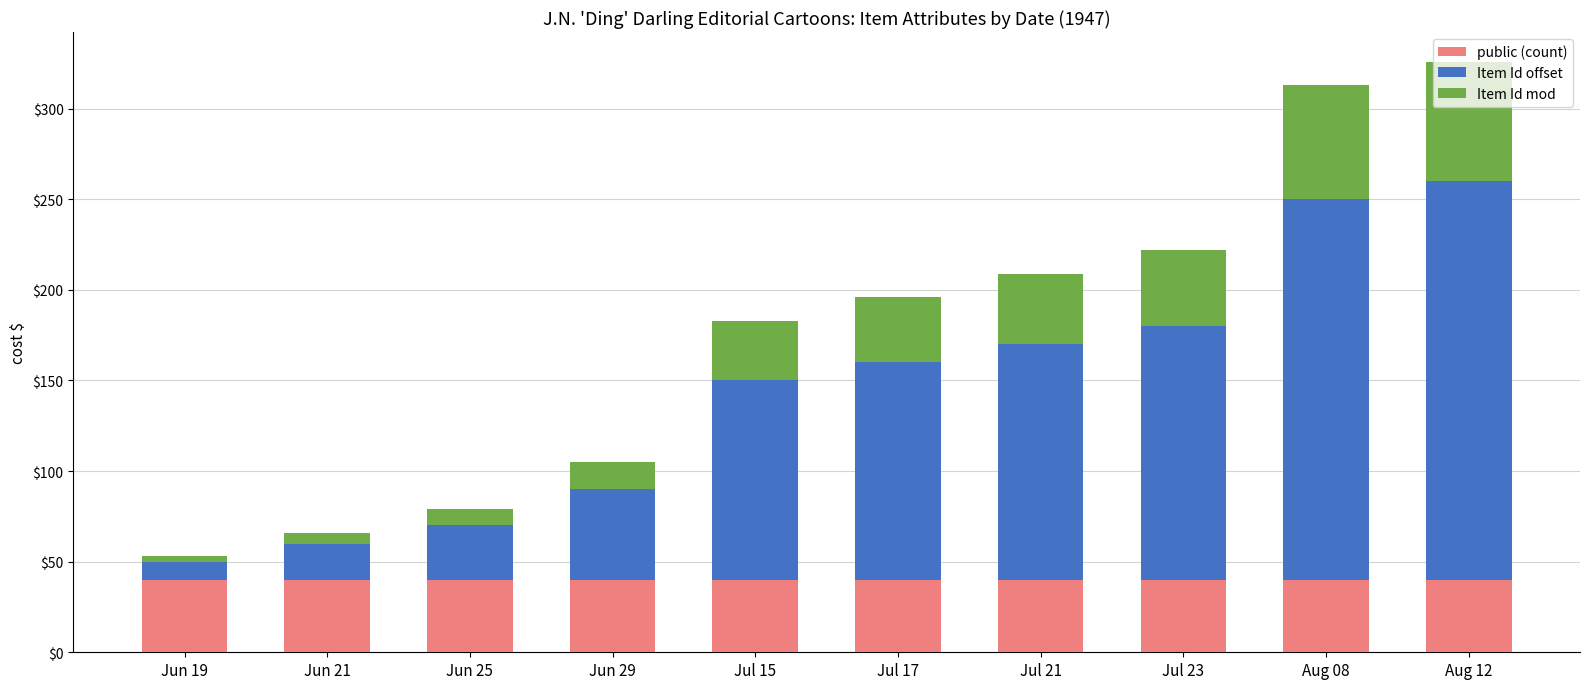

What is the minimum value for public (count)?

40